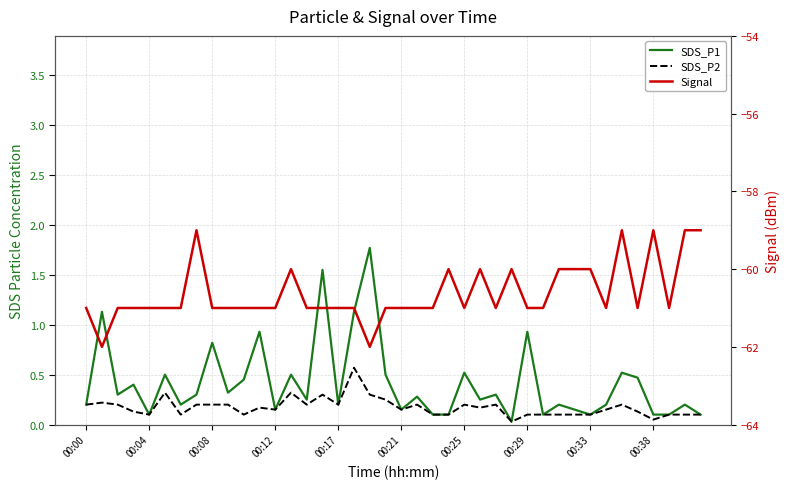

List the series in order of their peak value, highest first.

SDS_P1, SDS_P2, Signal